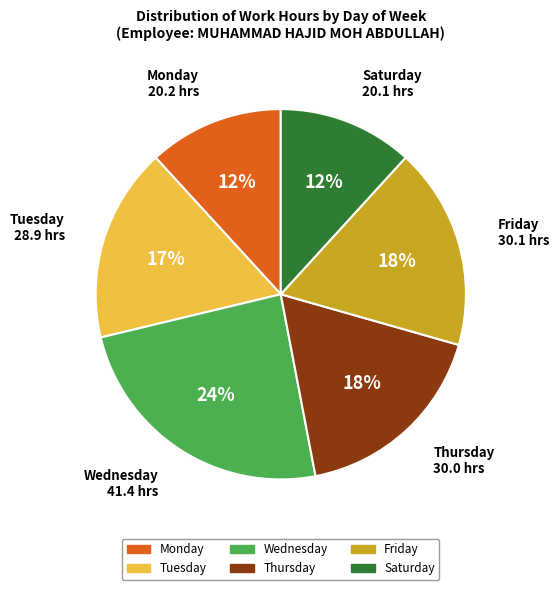

How many segments does this pie chart have?

6